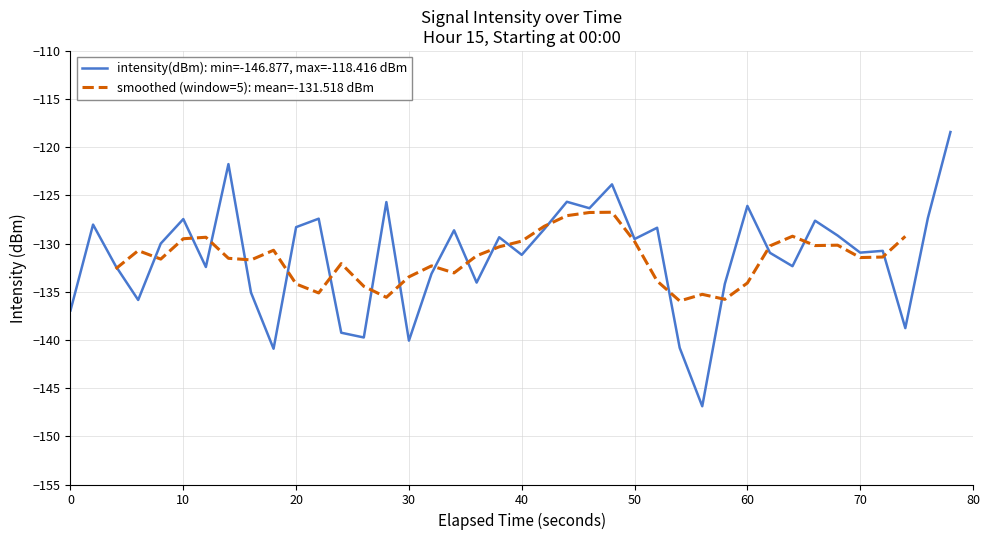

Reading left to right, extract all data points from this chart.

-136.9	-128.0	-132.3	-135.8	-130.0	-127.4	-132.4	-121.7	-135.1	-140.9	-128.3	-127.4	-139.2	-139.7	-125.7	-140.1	-133.1	-128.6	-134.0	-129.3	-131.2	-128.5	-125.7	-126.3	-123.8	-129.5	-128.4	-140.8	-146.9	-134.2	-126.1	-131.0	-132.3	-127.6	-129.2	-130.9	-130.7	-138.8	-127.3	-118.4